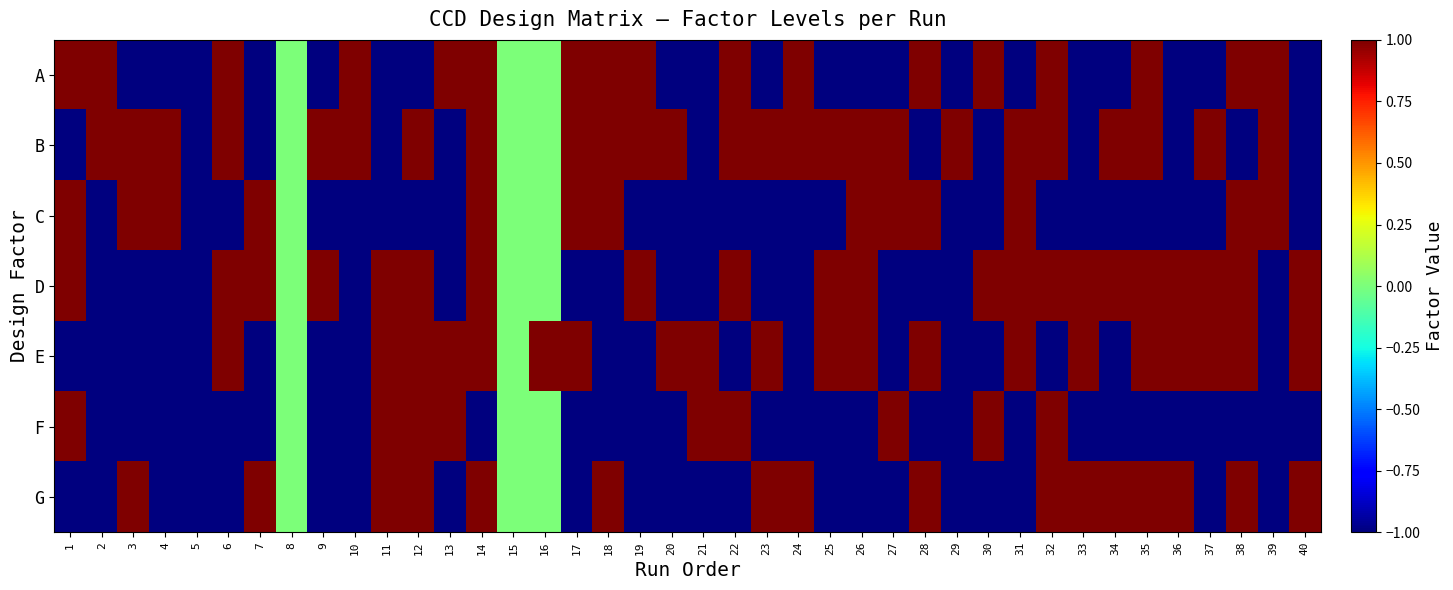

Reading right to left, transcribe all the data shown in this chart.

A: 40=-1.0	39=1.0	38=1.0	37=-1.0	36=-1.0	35=1.0	34=-1.0	33=-1.0	32=1.0	31=-1.0	30=1.0	29=-1.0	28=1.0	27=-1.0	26=-1.0	25=-1.0	24=1.0	23=-1.0	22=1.0	21=-1.0	20=-1.0	19=1.0	18=1.0	17=1.0	16=0.0	15=0.0	14=1.0	13=1.0	12=-1.0	11=-1.0	10=1.0	9=-1.0	8=0.0	7=-1.0	6=1.0	5=-1.0	4=-1.0	3=-1.0	2=1.0	1=1.0
B: 40=-1.0	39=1.0	38=-1.0	37=1.0	36=-1.0	35=1.0	34=1.0	33=-1.0	32=1.0	31=1.0	30=-1.0	29=1.0	28=-1.0	27=1.0	26=1.0	25=1.0	24=1.0	23=1.0	22=1.0	21=-1.0	20=1.0	19=1.0	18=1.0	17=1.0	16=0.0	15=0.0	14=1.0	13=-1.0	12=1.0	11=-1.0	10=1.0	9=1.0	8=0.0	7=-1.0	6=1.0	5=-1.0	4=1.0	3=1.0	2=1.0	1=-1.0
C: 40=-1.0	39=1.0	38=1.0	37=-1.0	36=-1.0	35=-1.0	34=-1.0	33=-1.0	32=-1.0	31=1.0	30=-1.0	29=-1.0	28=1.0	27=1.0	26=1.0	25=-1.0	24=-1.0	23=-1.0	22=-1.0	21=-1.0	20=-1.0	19=-1.0	18=1.0	17=1.0	16=0.0	15=0.0	14=1.0	13=-1.0	12=-1.0	11=-1.0	10=-1.0	9=-1.0	8=0.0	7=1.0	6=-1.0	5=-1.0	4=1.0	3=1.0	2=-1.0	1=1.0
D: 40=1.0	39=-1.0	38=1.0	37=1.0	36=1.0	35=1.0	34=1.0	33=1.0	32=1.0	31=1.0	30=1.0	29=-1.0	28=-1.0	27=-1.0	26=1.0	25=1.0	24=-1.0	23=-1.0	22=1.0	21=-1.0	20=-1.0	19=1.0	18=-1.0	17=-1.0	16=0.0	15=0.0	14=1.0	13=-1.0	12=1.0	11=1.0	10=-1.0	9=1.0	8=0.0	7=1.0	6=1.0	5=-1.0	4=-1.0	3=-1.0	2=-1.0	1=1.0
E: 40=1.0	39=-1.0	38=1.0	37=1.0	36=1.0	35=1.0	34=-1.0	33=1.0	32=-1.0	31=1.0	30=-1.0	29=-1.0	28=1.0	27=-1.0	26=1.0	25=1.0	24=-1.0	23=1.0	22=-1.0	21=1.0	20=1.0	19=-1.0	18=-1.0	17=1.0	16=3.4	15=0.0	14=1.0	13=1.0	12=1.0	11=1.0	10=-1.0	9=-1.0	8=0.0	7=-1.0	6=1.0	5=-1.0	4=-1.0	3=-1.0	2=-1.0	1=-1.0
F: 40=-1.0	39=-1.0	38=-1.0	37=-1.0	36=-1.0	35=-1.0	34=-1.0	33=-1.0	32=1.0	31=-1.0	30=1.0	29=-1.0	28=-1.0	27=1.0	26=-1.0	25=-1.0	24=-1.0	23=-1.0	22=1.0	21=1.0	20=-1.0	19=-1.0	18=-1.0	17=-1.0	16=0.0	15=0.0	14=-1.0	13=1.0	12=1.0	11=1.0	10=-1.0	9=-1.0	8=0.0	7=-1.0	6=-1.0	5=-1.0	4=-1.0	3=-1.0	2=-1.0	1=1.0
G: 40=1.0	39=-1.0	38=1.0	37=-1.0	36=1.0	35=1.0	34=1.0	33=1.0	32=1.0	31=-1.0	30=-1.0	29=-1.0	28=1.0	27=-1.0	26=-1.0	25=-1.0	24=1.0	23=1.0	22=-1.0	21=-1.0	20=-1.0	19=-1.0	18=1.0	17=-1.0	16=0.0	15=0.0	14=1.0	13=-1.0	12=1.0	11=1.0	10=-1.0	9=-1.0	8=0.0	7=1.0	6=-1.0	5=-1.0	4=-1.0	3=1.0	2=-1.0	1=-1.0